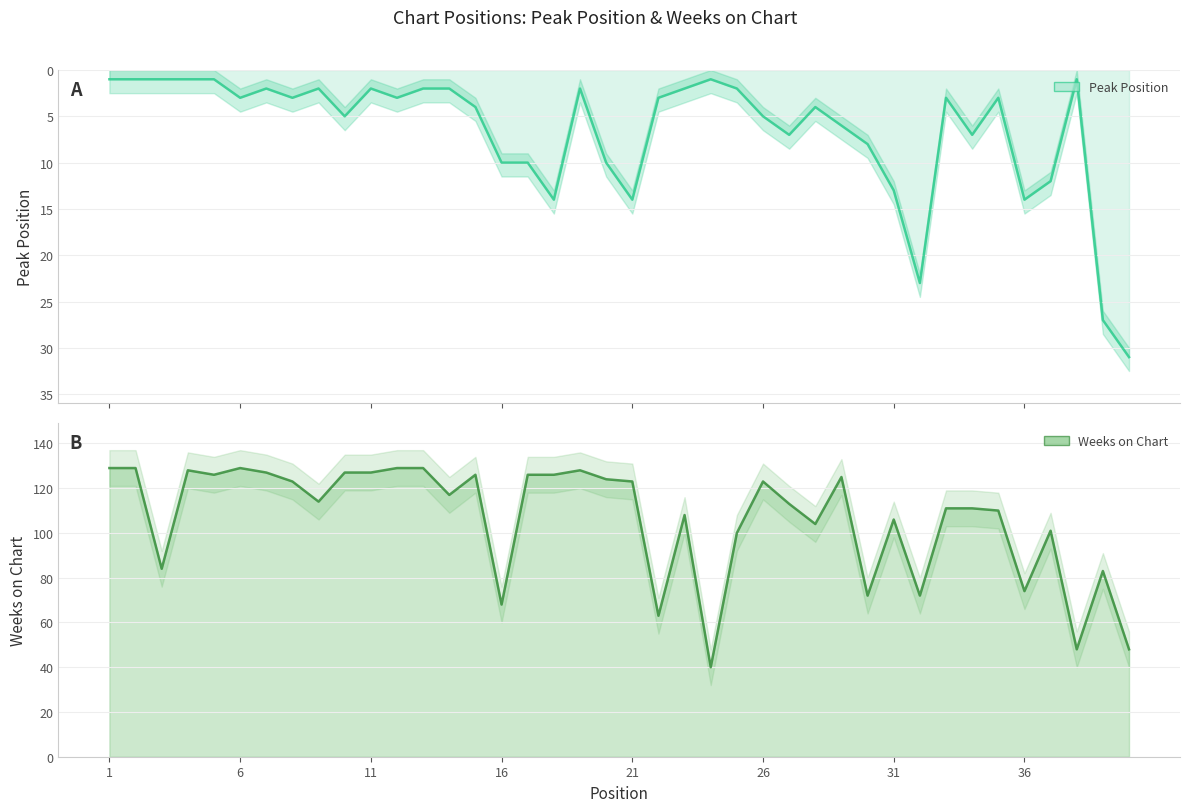

How many lines are shown in the chart?

2